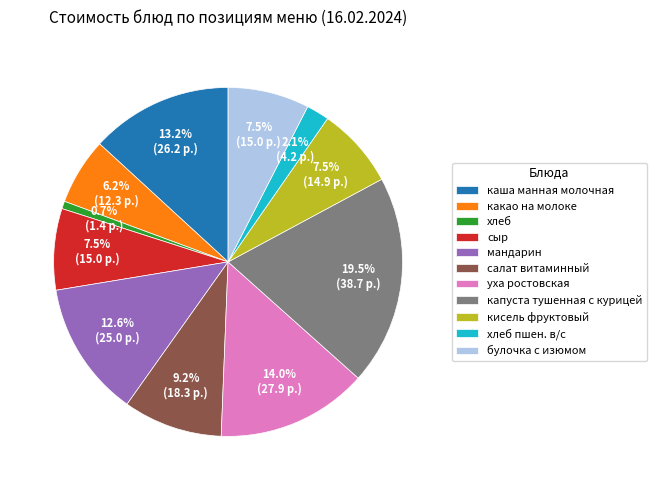

How many slices are in this pie chart?

11